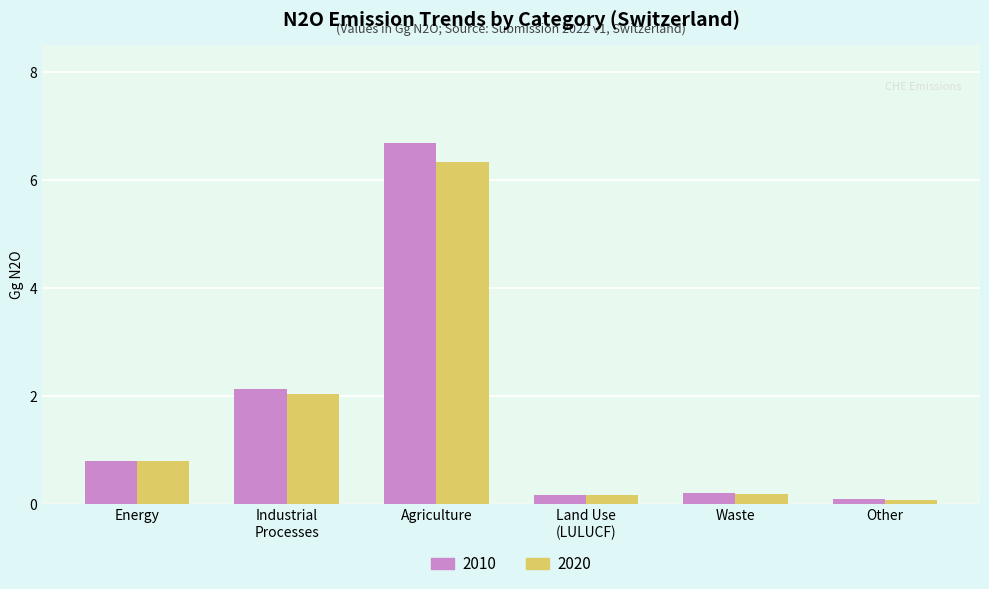

How many groups of bars are there?

6